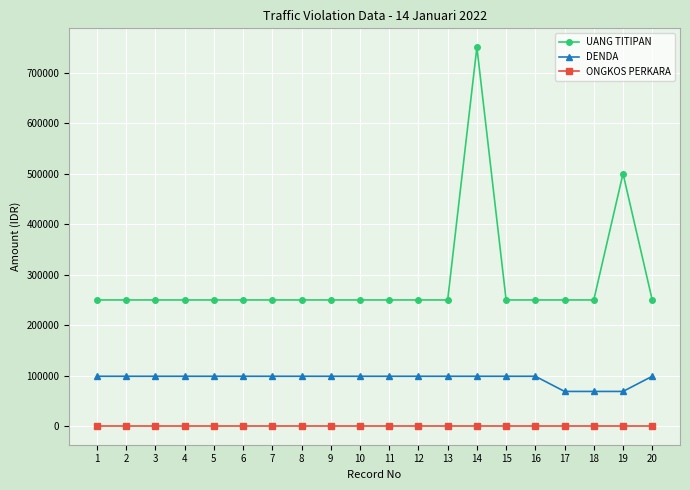

At which category is the sum across all series the highest?

14